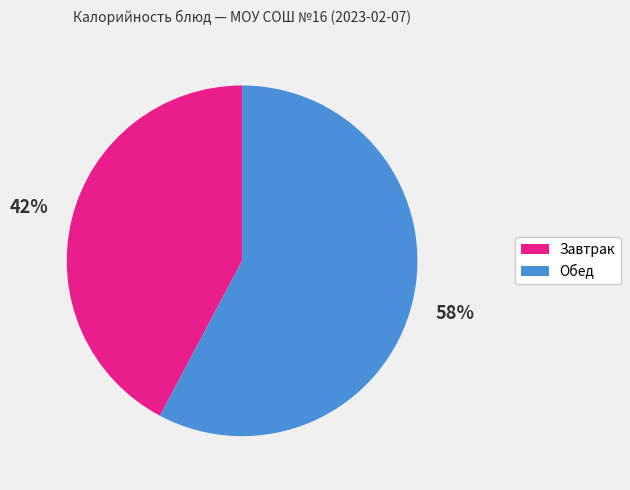

Does any single category account for the majority?

Yes